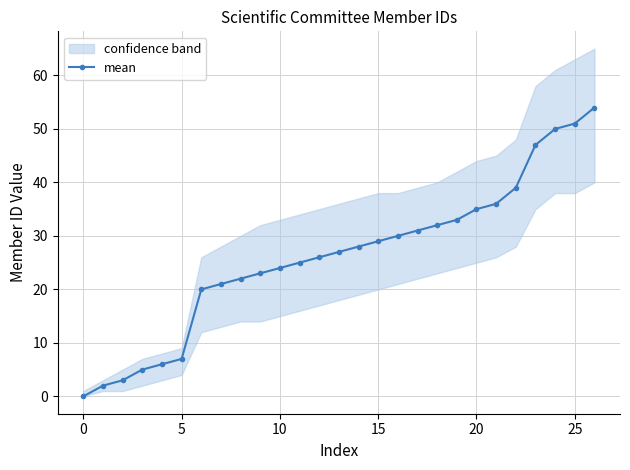

True or false: mean has a value of 35 at 25.

False